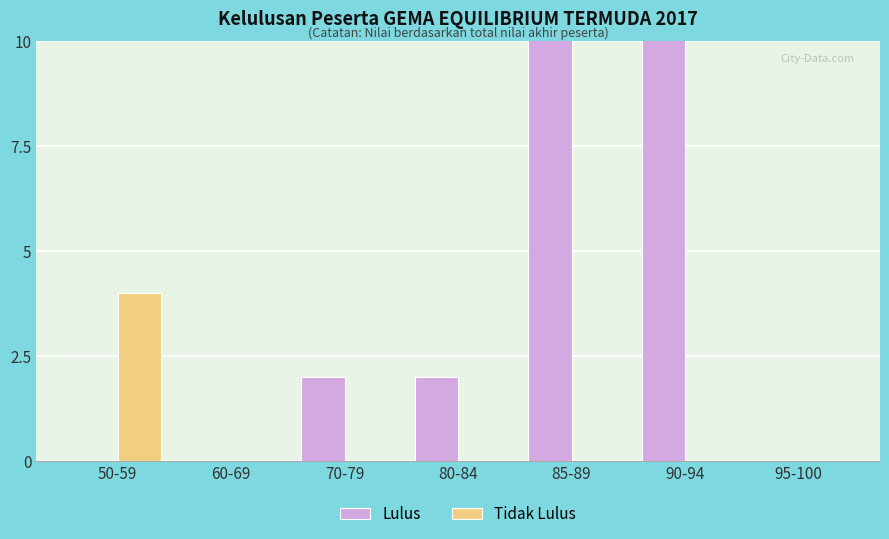

How many data points does each series have?

7